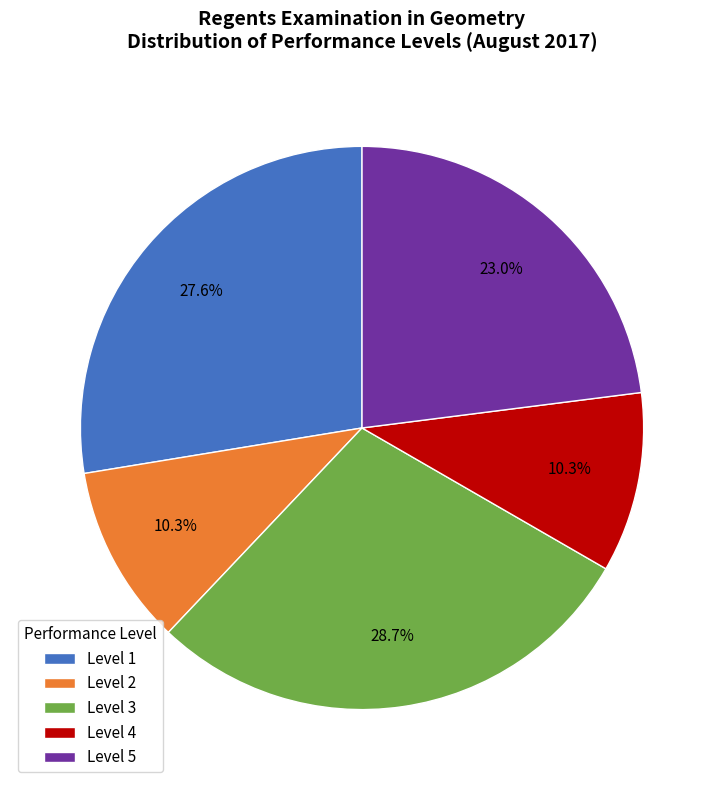

Count the number of slices in the pie.

5